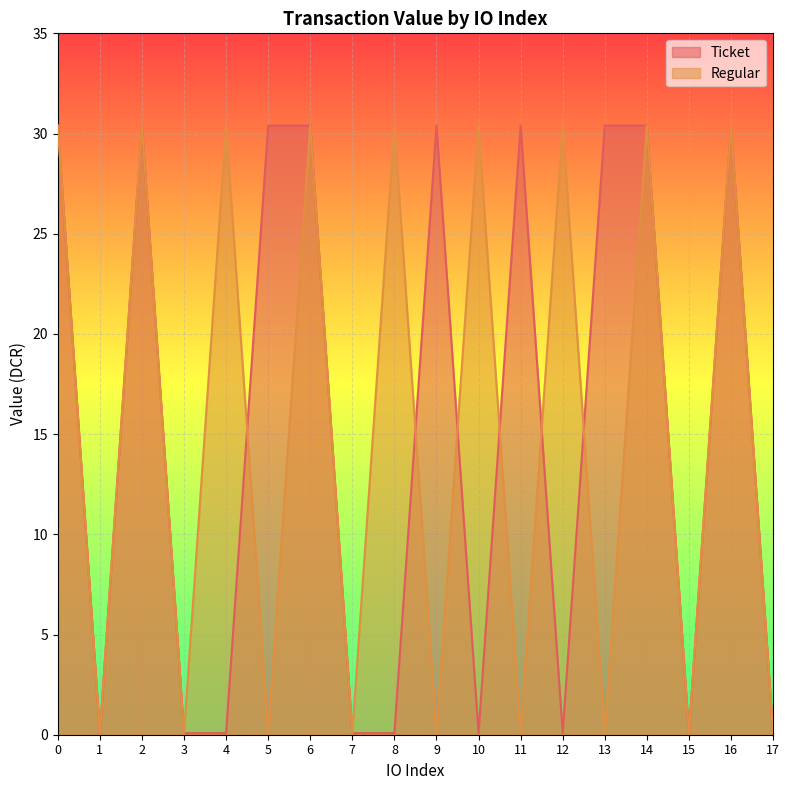

Is it true that Ticket equals 30.4 at 5?

True